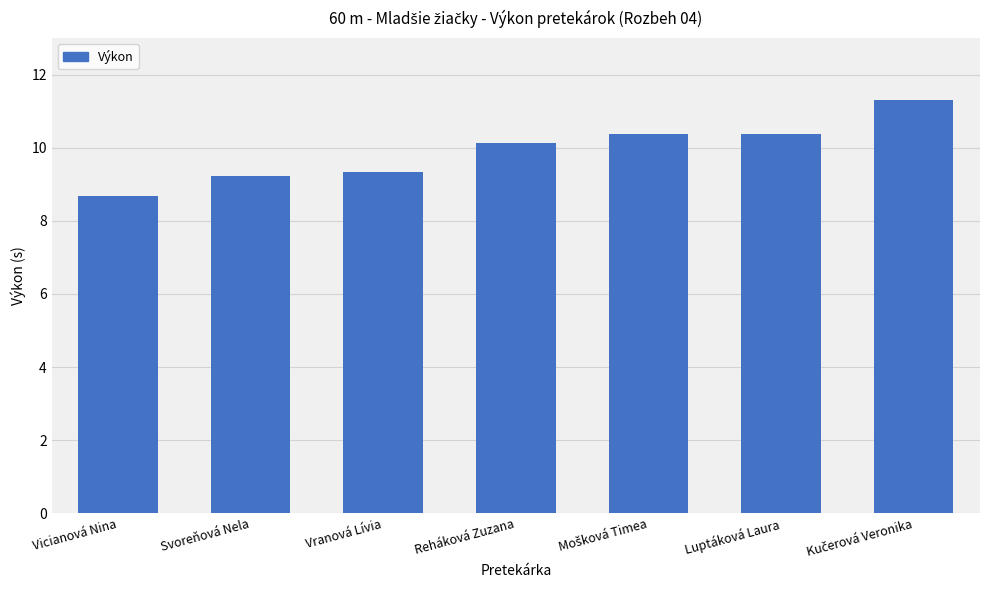

Are the bars horizontal?

No